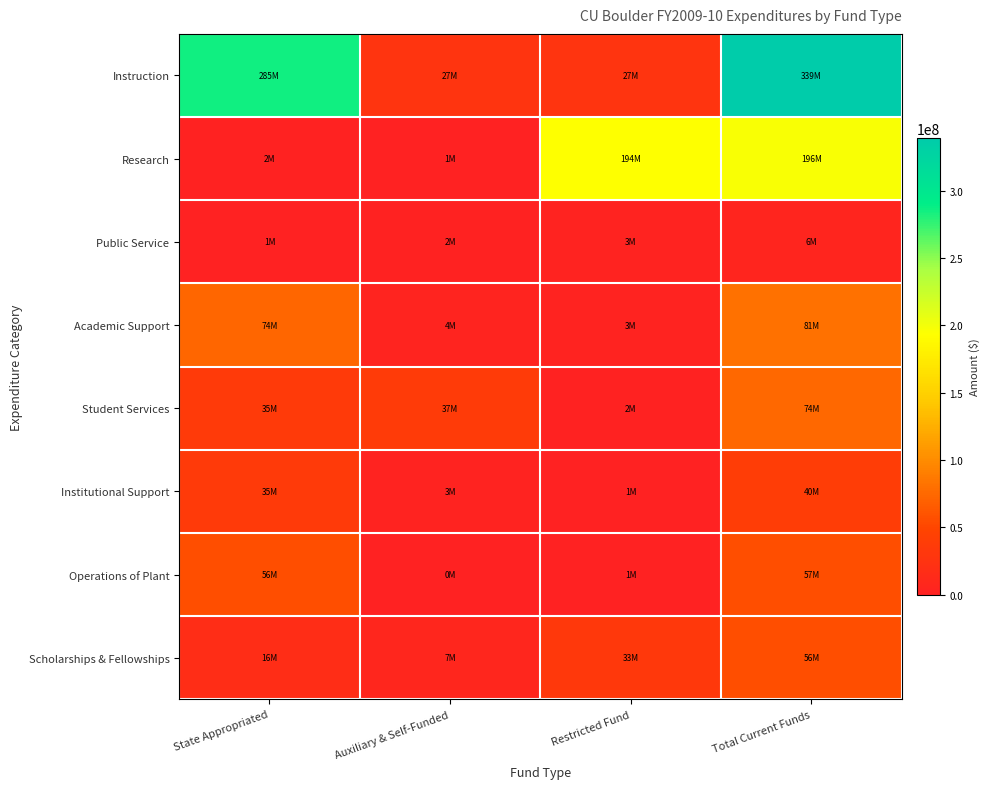

Which series has the widest spread of values?

Instruction